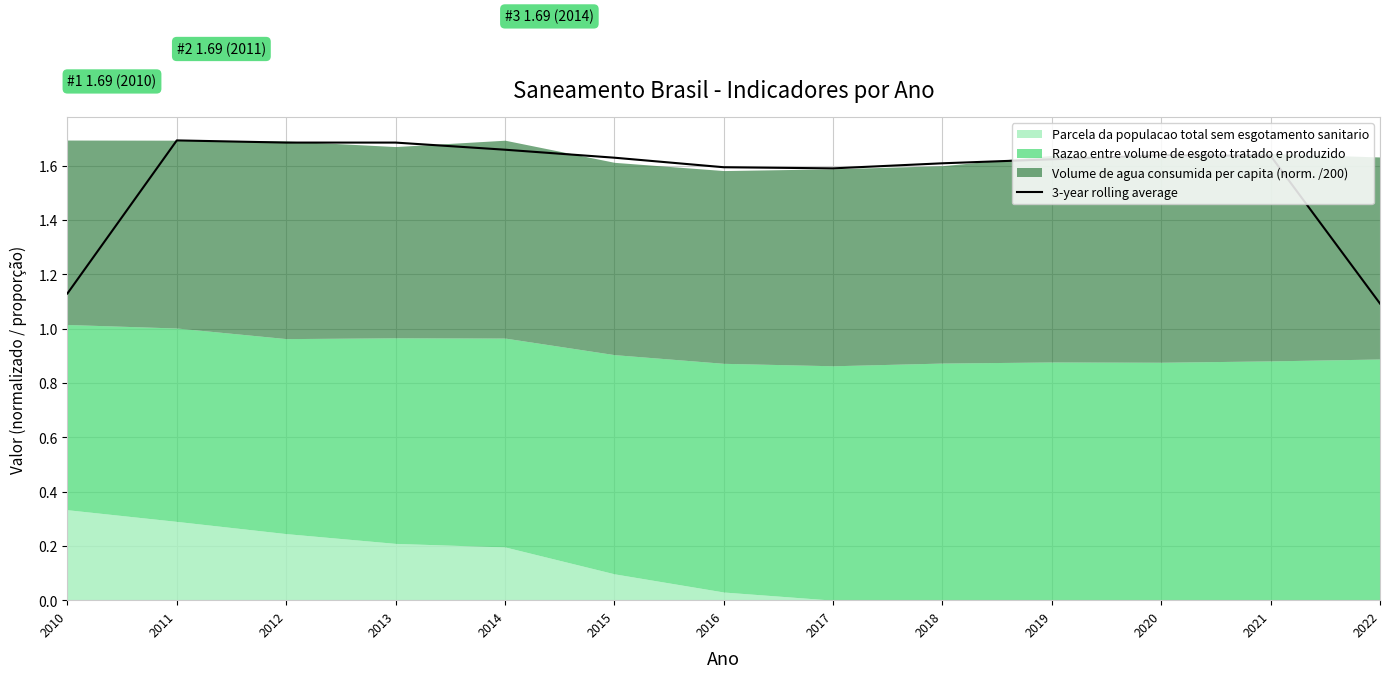

How many points are lower than both their immediate neighbors (excluding endpoints)?

1